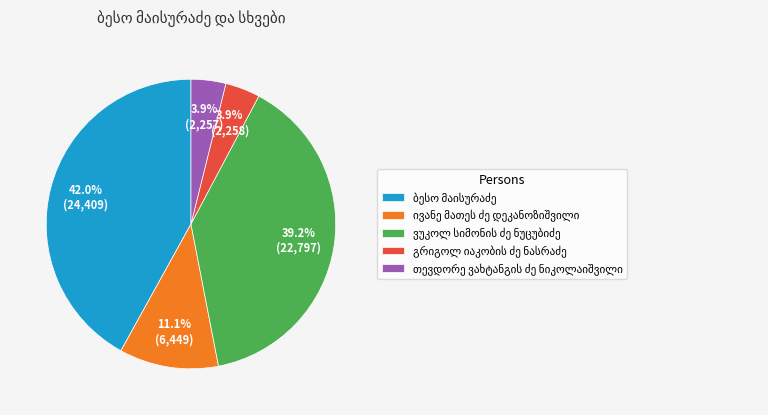

Is there any slice that represents more than half of the pie?

No